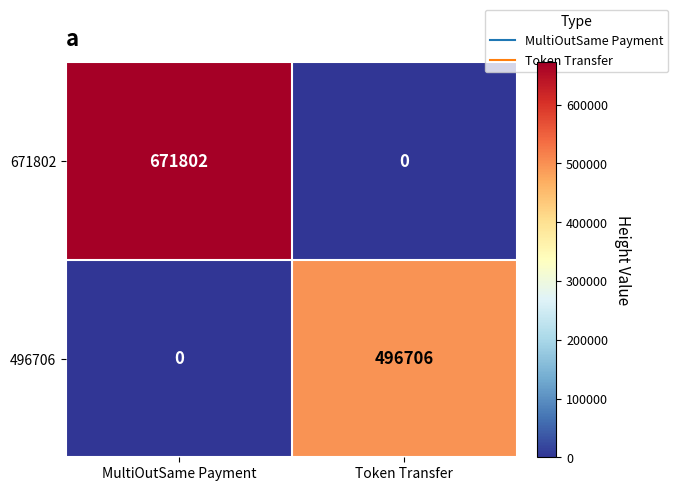

How many series are shown in this chart?

2